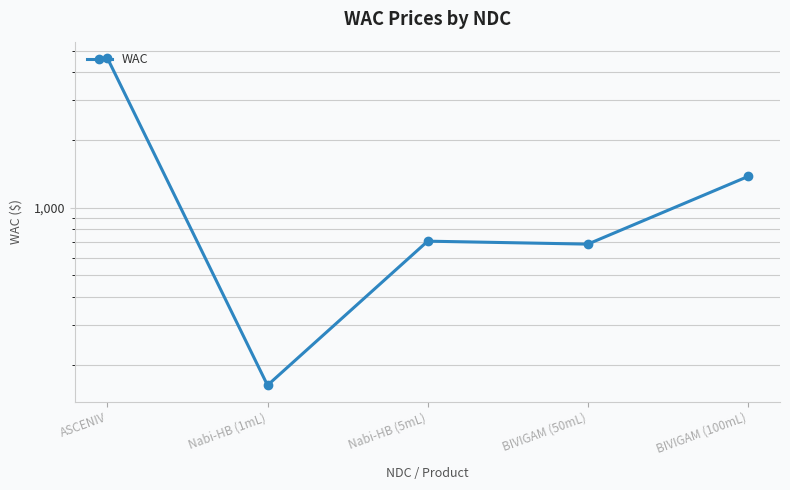

Where does the data first go above 709?

ASCENIV